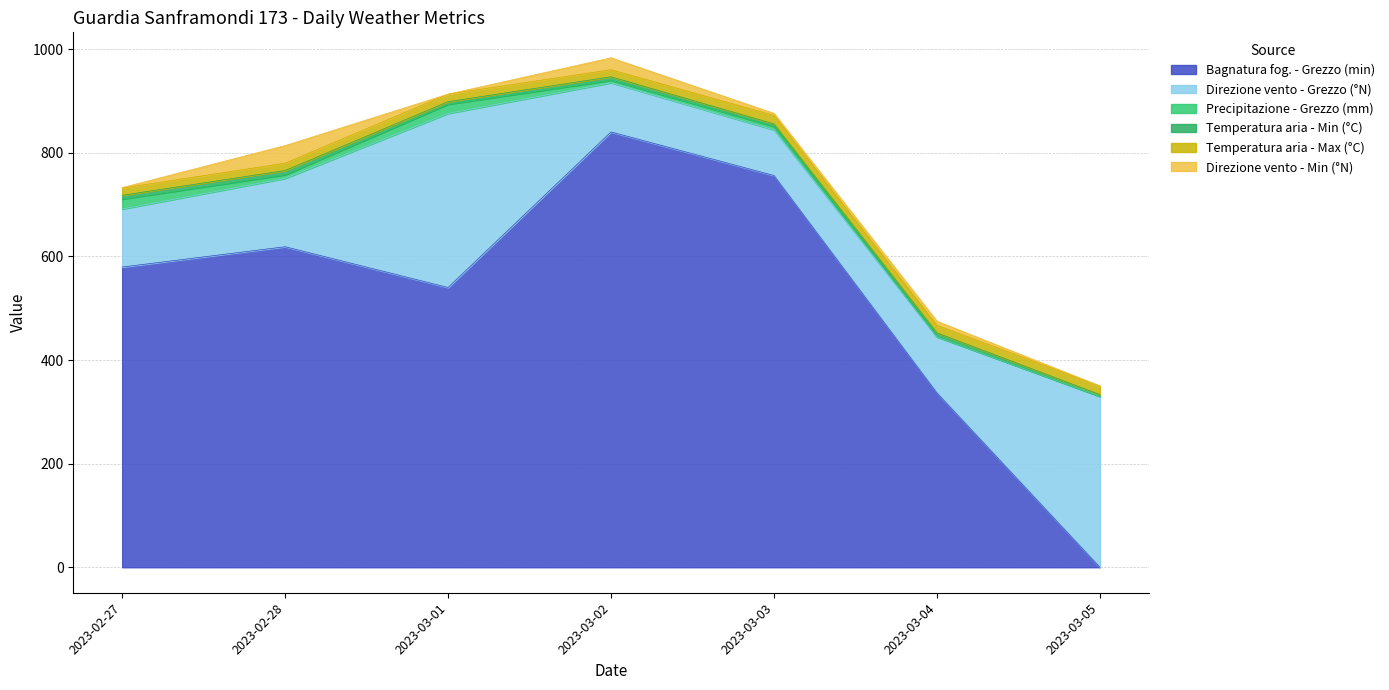

Is the value of Direzione vento - Grezzo (°N) at 2023-03-04 greater than the value of Bagnatura fog. - Grezzo (min) at 2023-03-04?

No